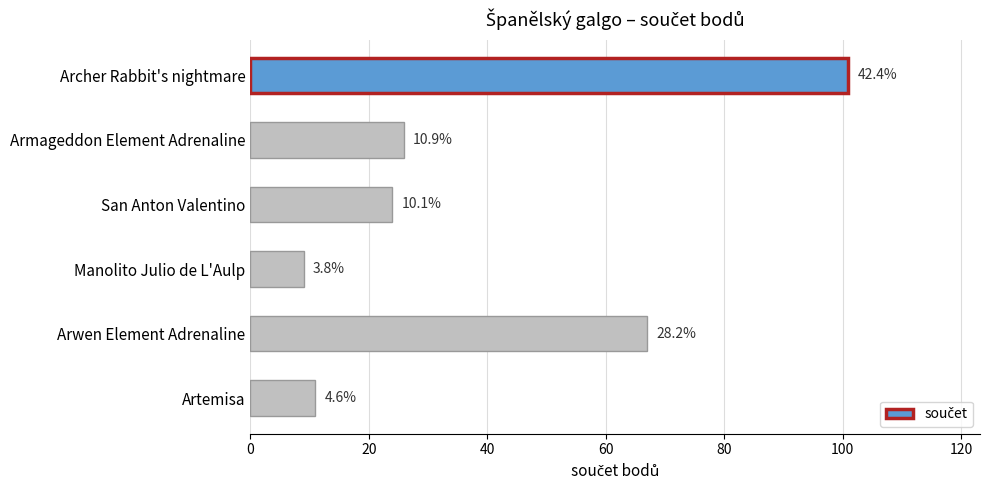

What is the difference between the maximum and minimum values?

92